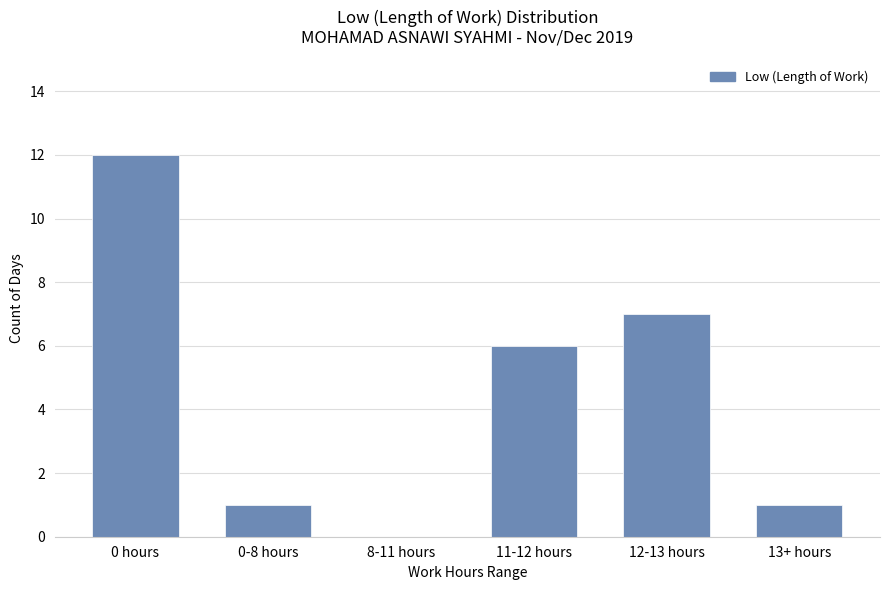

What is the change in value from 8-11 hours to 12-13 hours?

+7